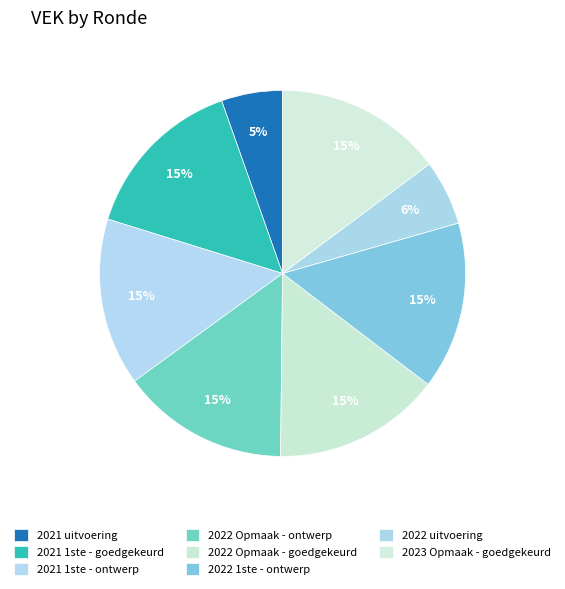

Is it true that 2022 uitvoering is 1% of the pie?

False